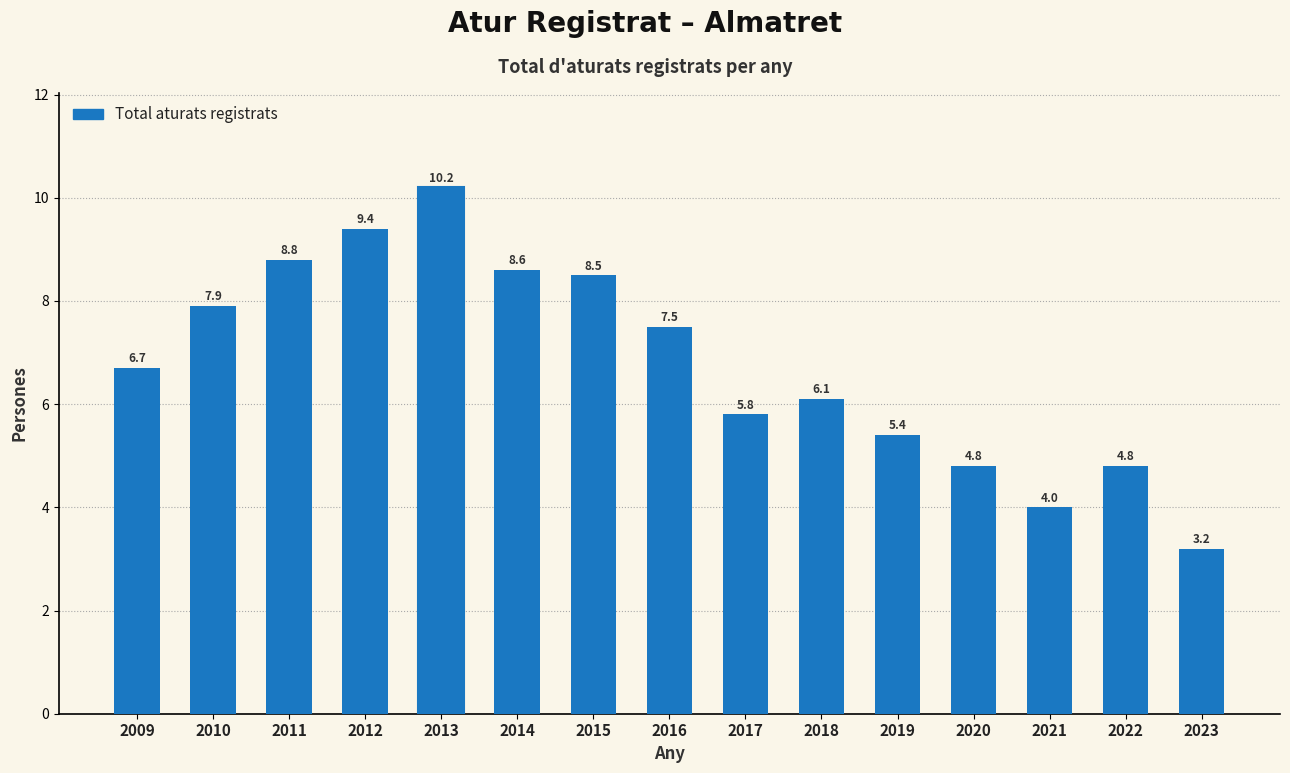

Reading left to right, what are all the values shown in this chart?

2009=6.7	2010=7.9	2011=8.8	2012=9.4	2013=10.2	2014=8.6	2015=8.5	2016=7.5	2017=5.8	2018=6.1	2019=5.4	2020=4.8	2021=4.0	2022=4.8	2023=3.2